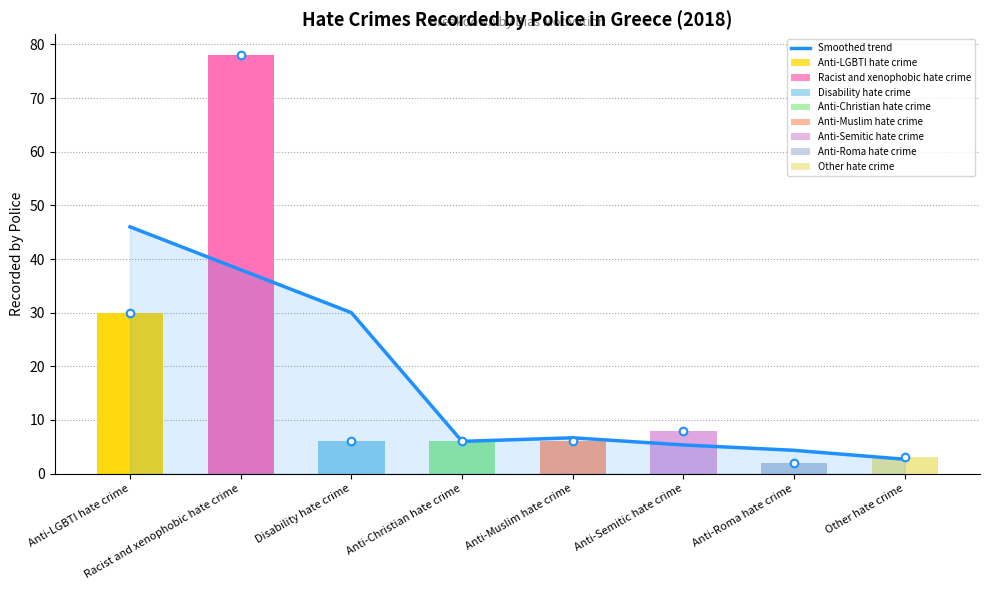

Which has a higher value, Other hate crime or Anti-Roma hate crime?

Anti-Roma hate crime